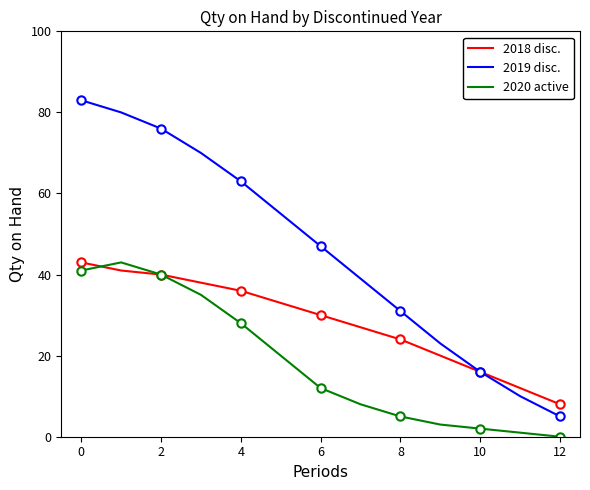

Is it true that 2019 disc. equals 47 at 6?

True